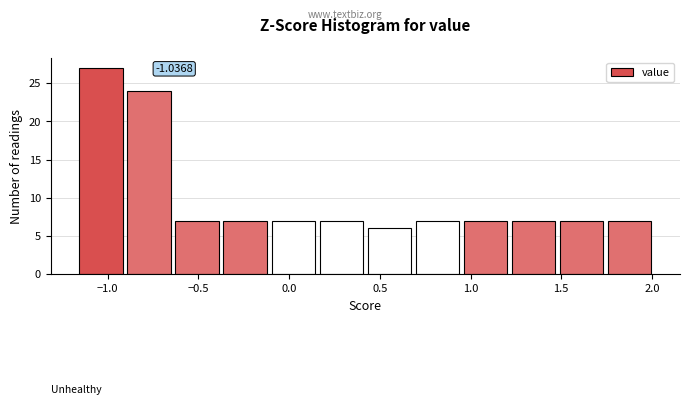

Over which range of the x-axis is the bar tallest?

-1.15 to -0.90